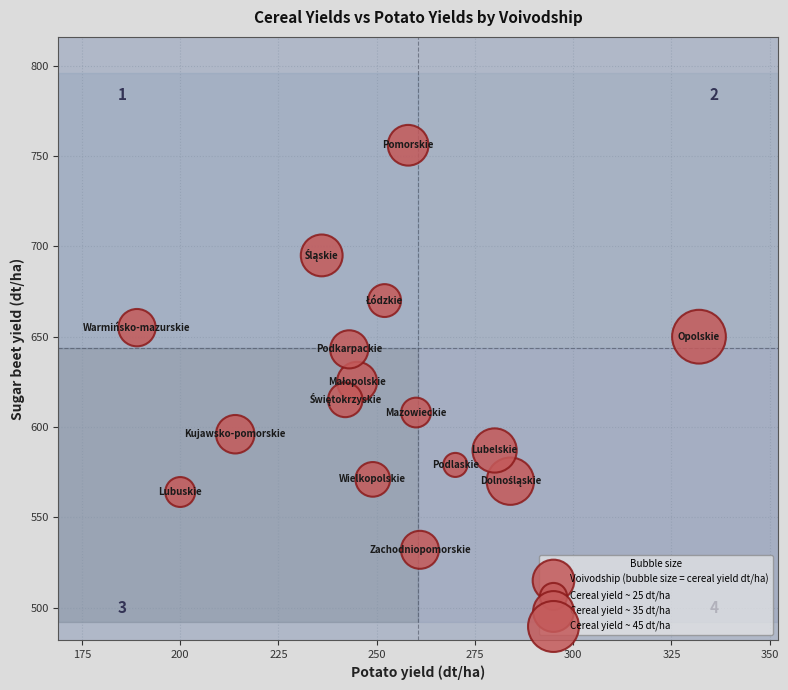

What is the range of Y values (max minus min)?

224